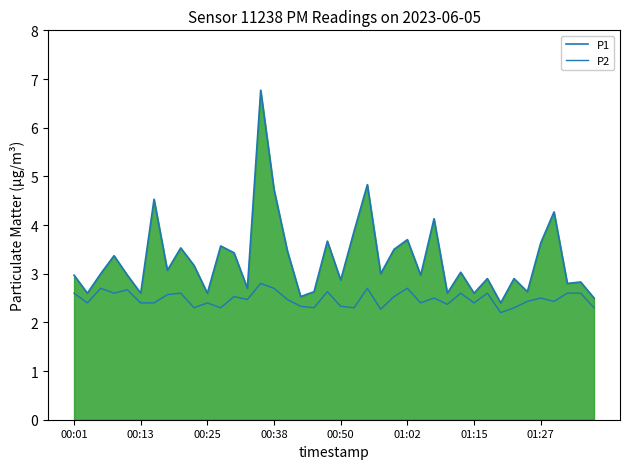

Does the chart display data point markers on the line(s)?

No